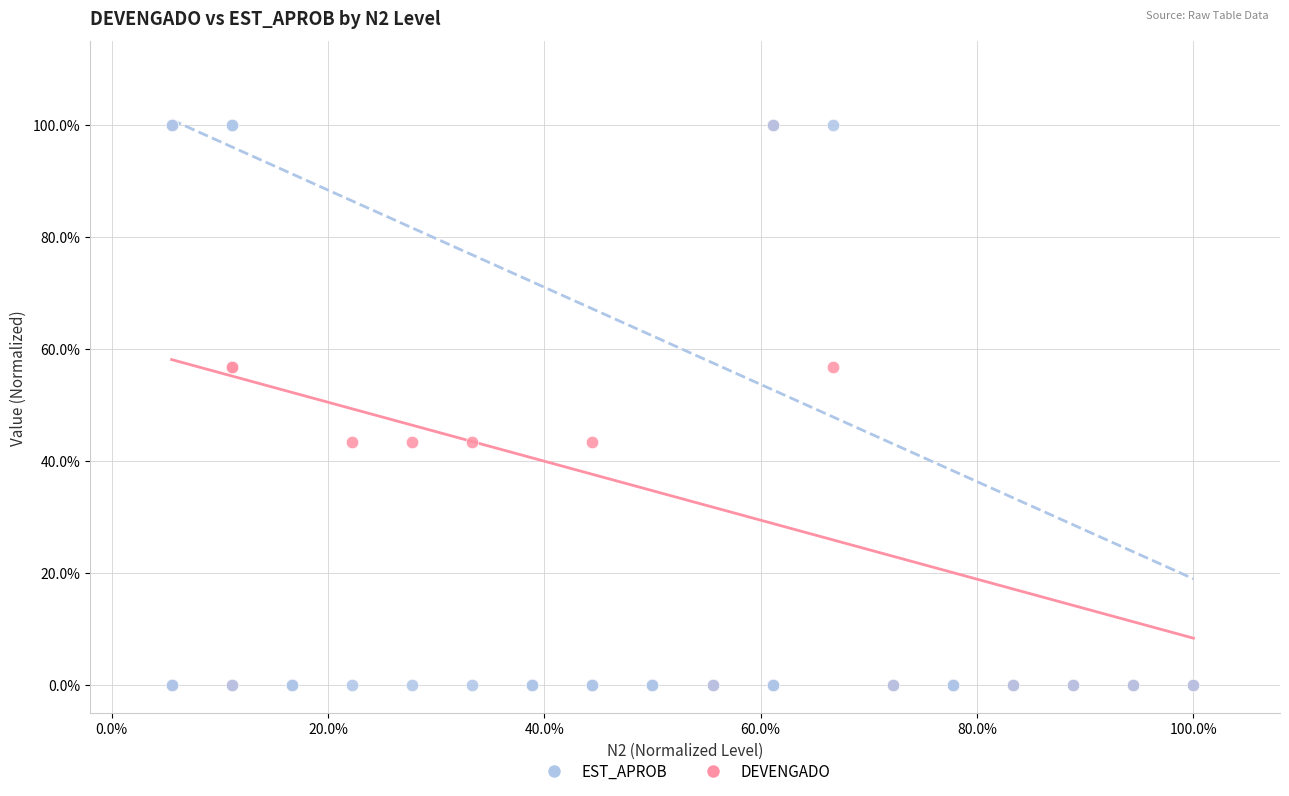

What are all the series names shown in the legend?

EST_APROB, DEVENGADO